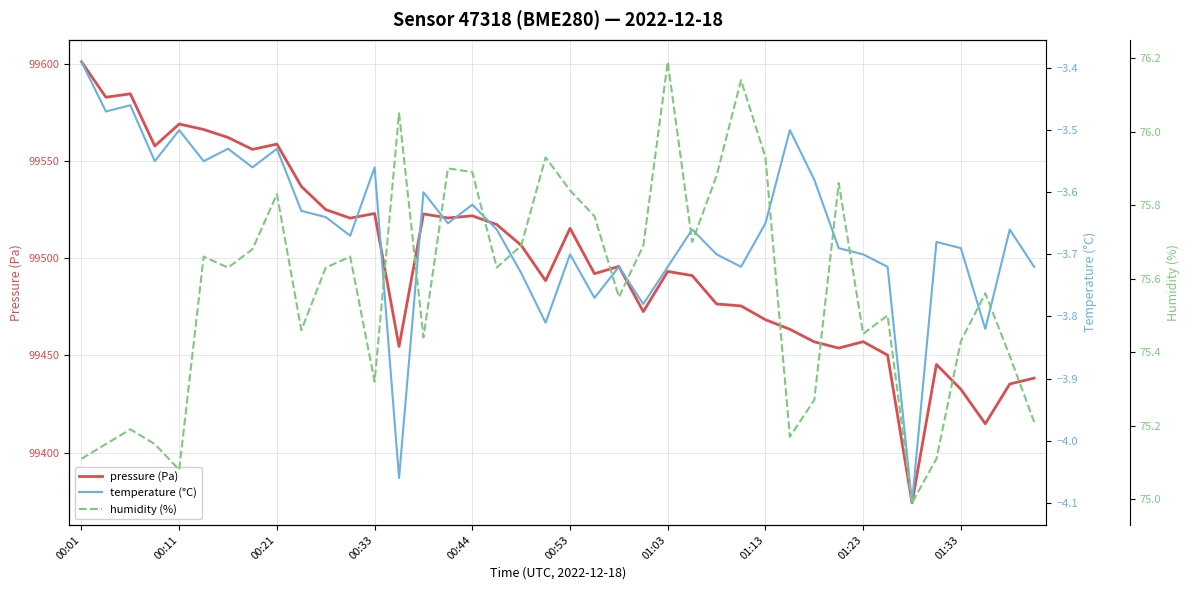

Reading left to right, extract all data points from this chart.

pressure (Pa): 99601.1	99582.9	99584.6	99557.8	99569.1	99566.3	99562.2	99556.0	99558.8	99537.0	99525.0	99520.7	99523.0	99454.6	99522.8	99520.8	99521.8	99517.3	99506.7	99488.4	99515.4	99492.1	99495.8	99472.5	99493.2	99491.1	99476.5	99475.5	99468.4	99463.4	99457.0	99453.8	99457.1	99450.1	99374.1	99445.3	99432.6	99414.8	99435.3	99438.3
temperature (°C): -3.4	-3.5	-3.5	-3.5	-3.5	-3.5	-3.5	-3.6	-3.5	-3.6	-3.6	-3.7	-3.6	-4.1	-3.6	-3.6	-3.6	-3.7	-3.7	-3.8	-3.7	-3.8	-3.7	-3.8	-3.7	-3.7	-3.7	-3.7	-3.6	-3.5	-3.6	-3.7	-3.7	-3.7	-4.1	-3.7	-3.7	-3.8	-3.7	-3.7
humidity (%): 75.1	75.2	75.2	75.2	75.1	75.7	75.6	75.7	75.8	75.5	75.6	75.7	75.3	76.0	75.4	75.9	75.9	75.6	75.7	75.9	75.8	75.8	75.5	75.7	76.2	75.7	75.9	76.1	75.9	75.2	75.3	75.9	75.5	75.5	75.0	75.1	75.4	75.6	75.4	75.2